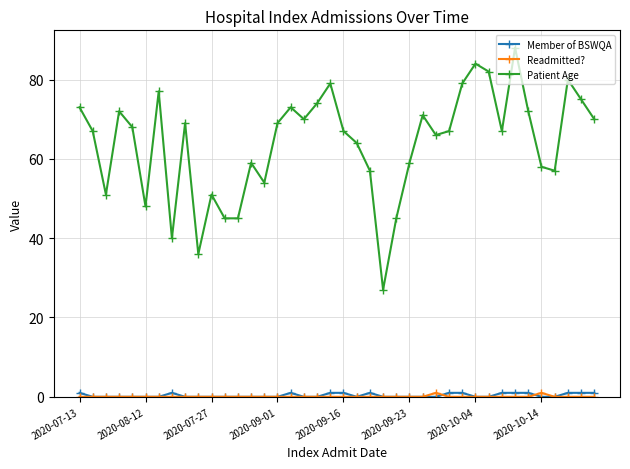

Which series has the largest total across all categories?

Patient Age